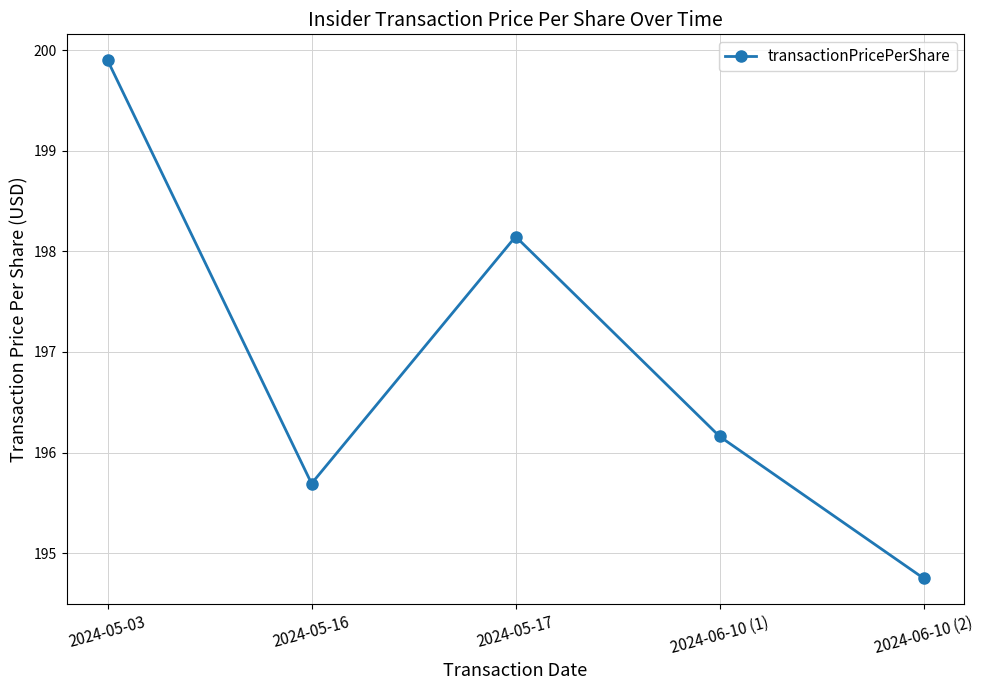

List the labels in order of value, largest first.

2024-05-03, 2024-05-17, 2024-06-10 (1), 2024-05-16, 2024-06-10 (2)